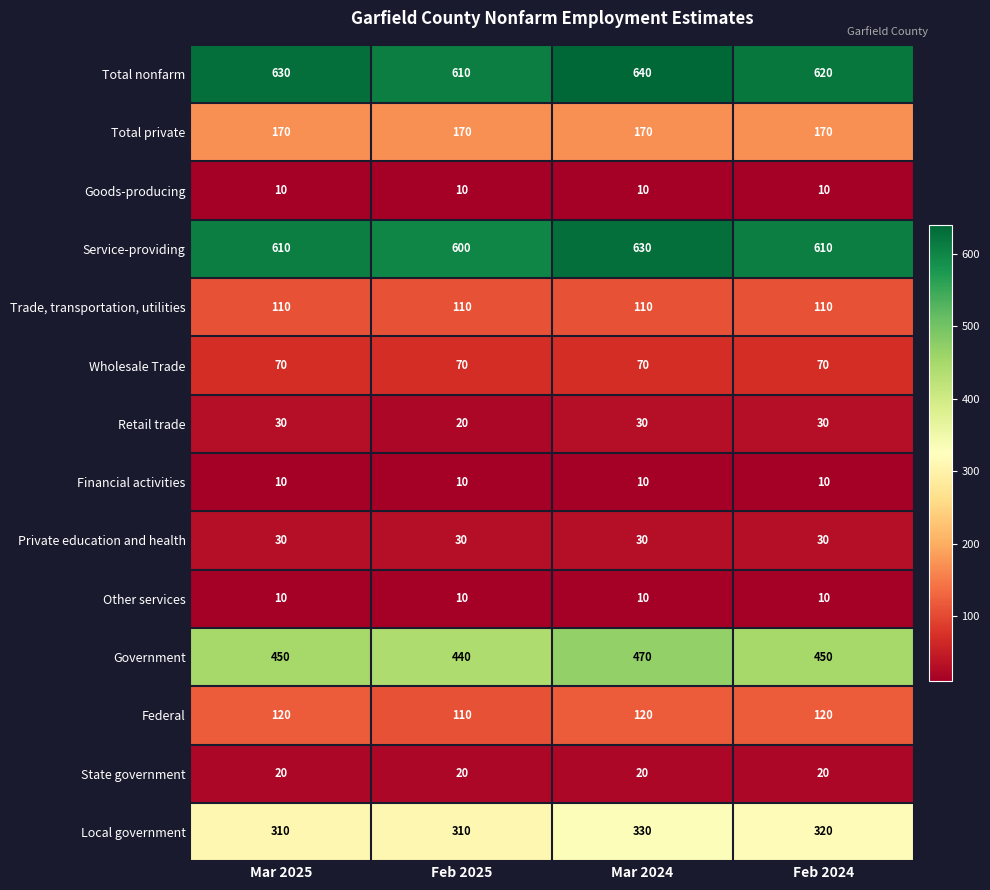

True or false: Government has a value of 703 at Feb 2025.

False